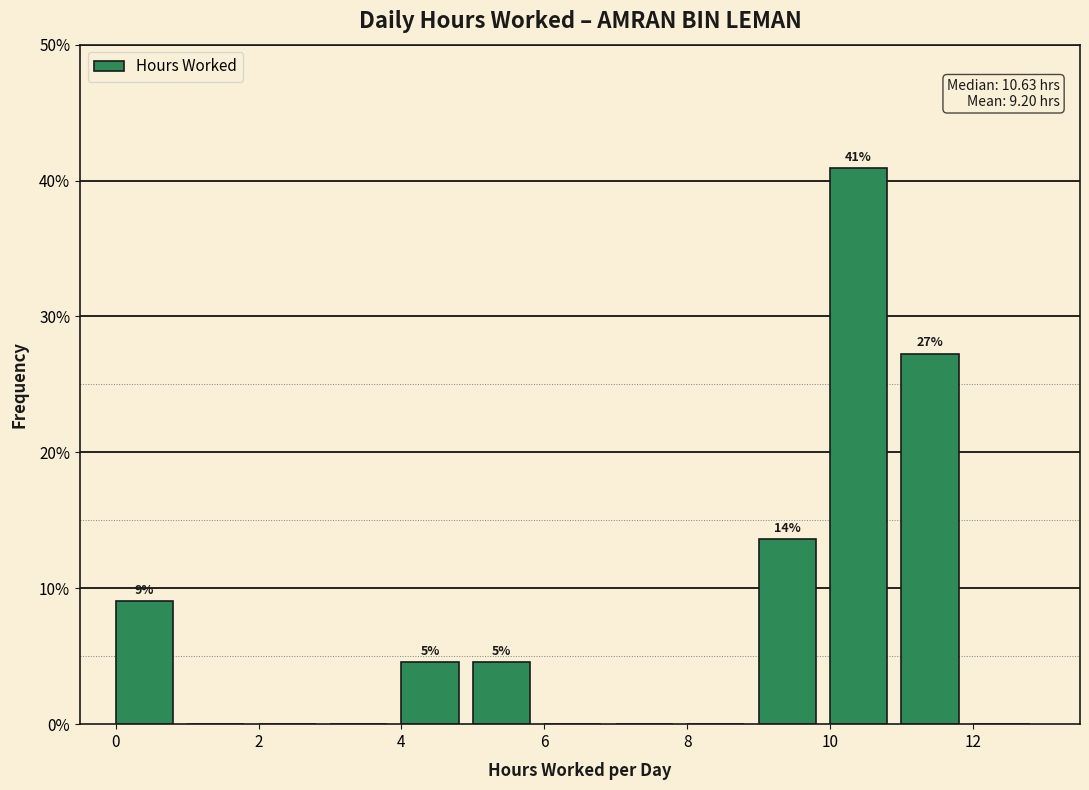

Over which range of the x-axis is the bar tallest?

10 to 11